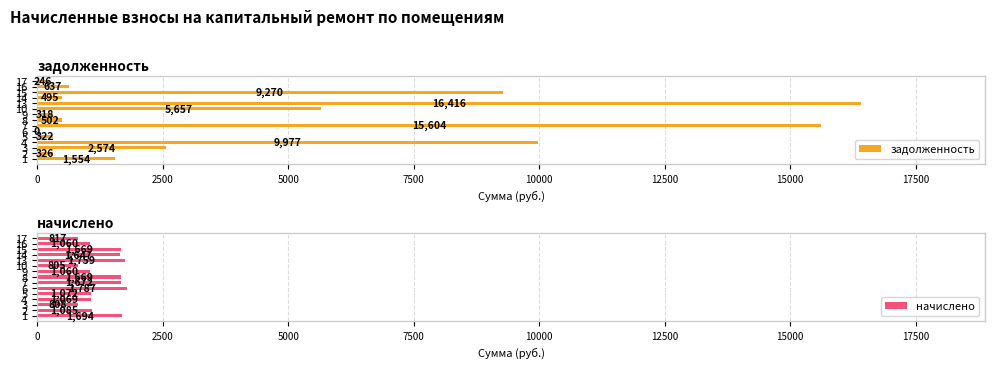

What is the average value of the начислено series?

1311.6